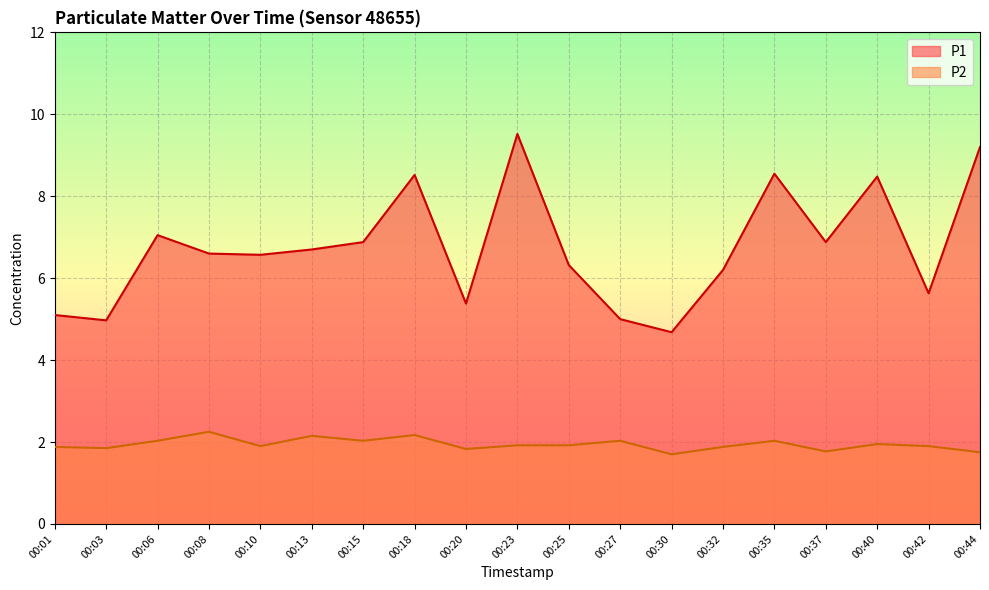

What are all the series names shown in the legend?

P1, P2